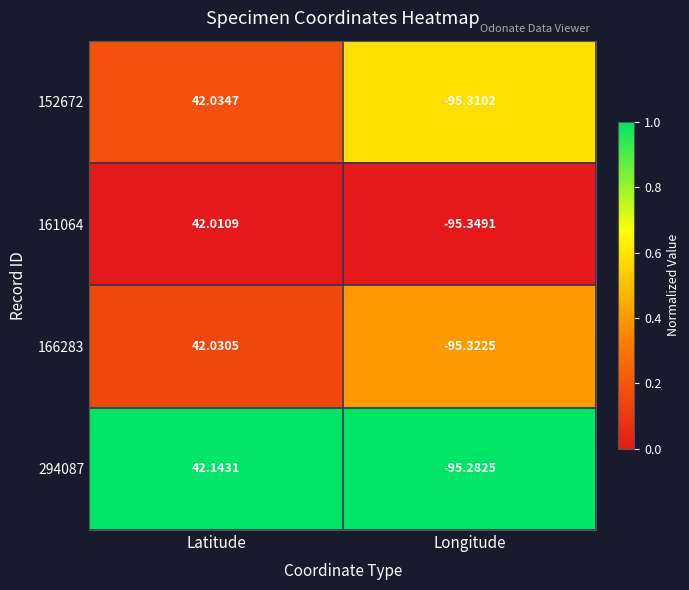

At how many categories does at least one series exceed 0?

1